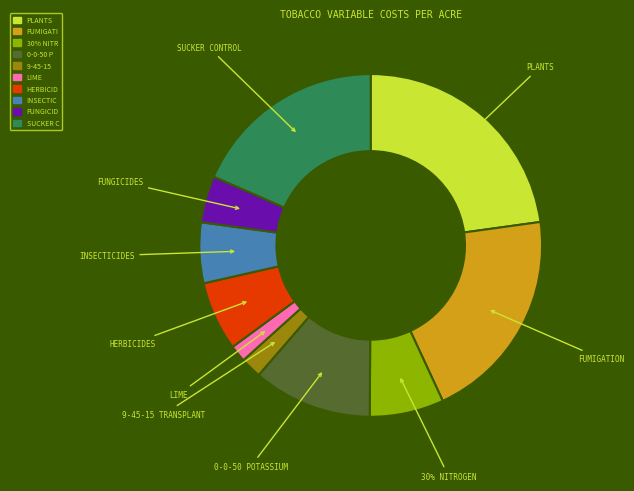

What is the ratio of the value at 0-0-50 POTASSIUM to the value at 30% NITROGEN?

1.6